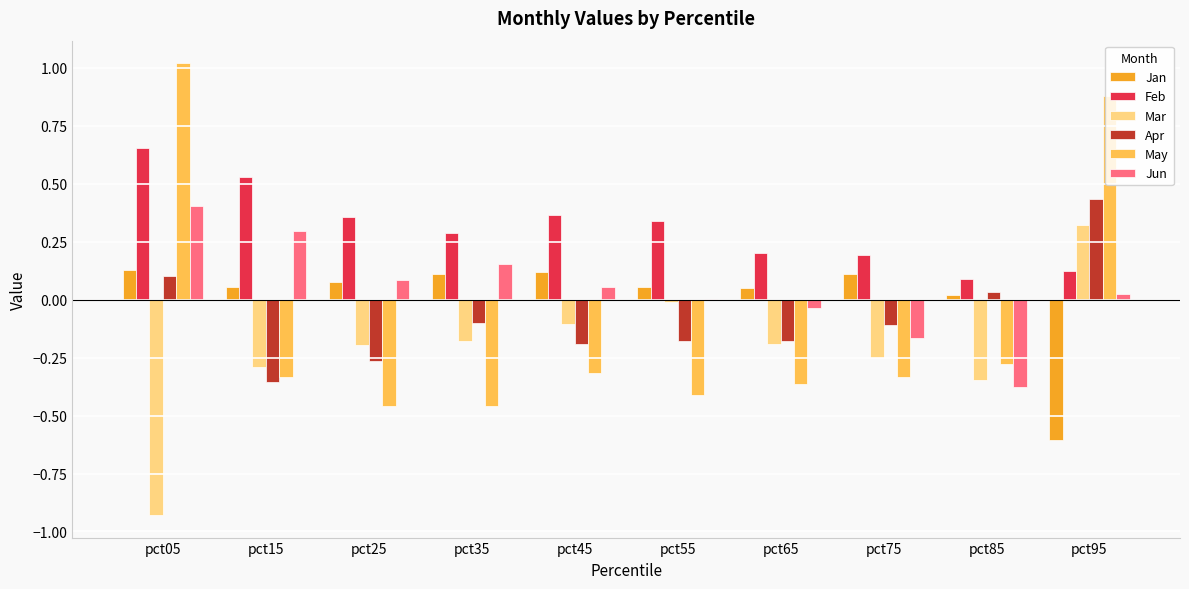

Does the chart contain stacked bars?

No